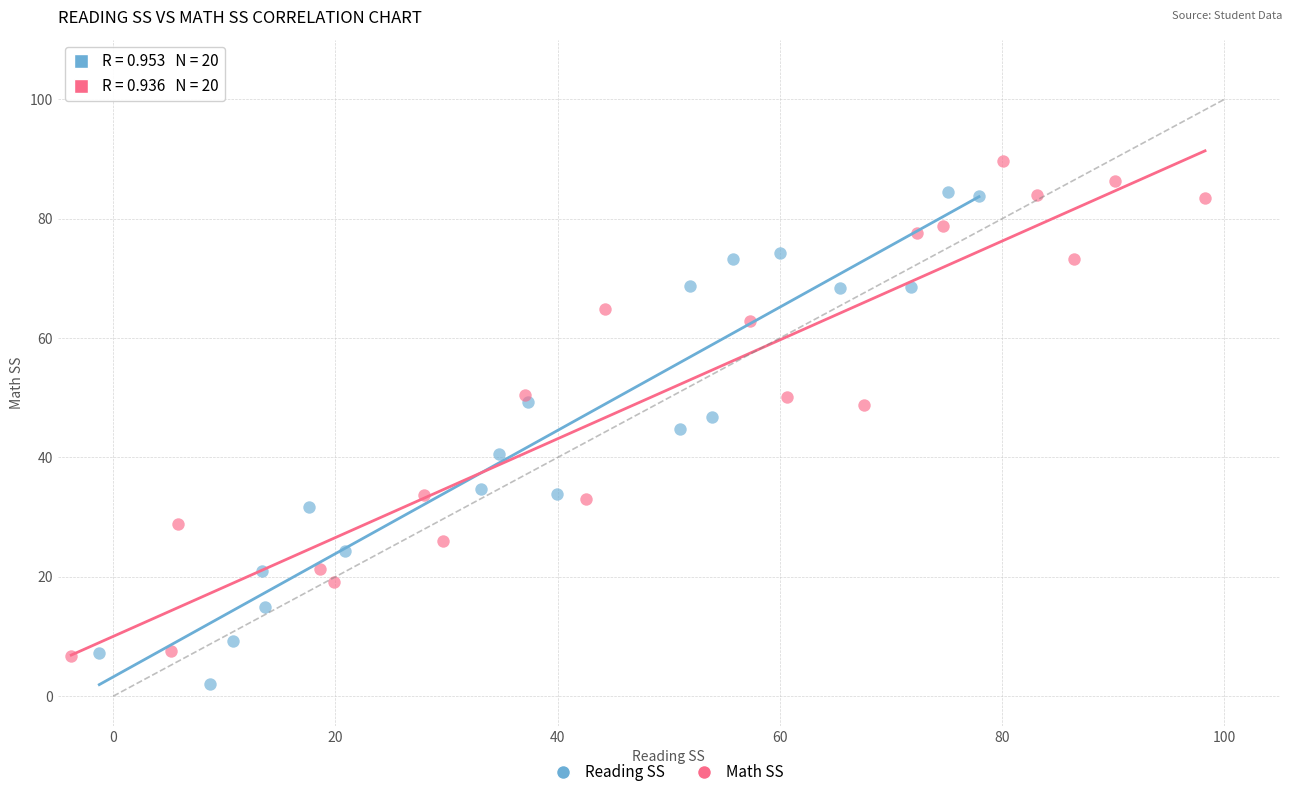

Which series reaches the minimum Y coordinate?

Reading SS